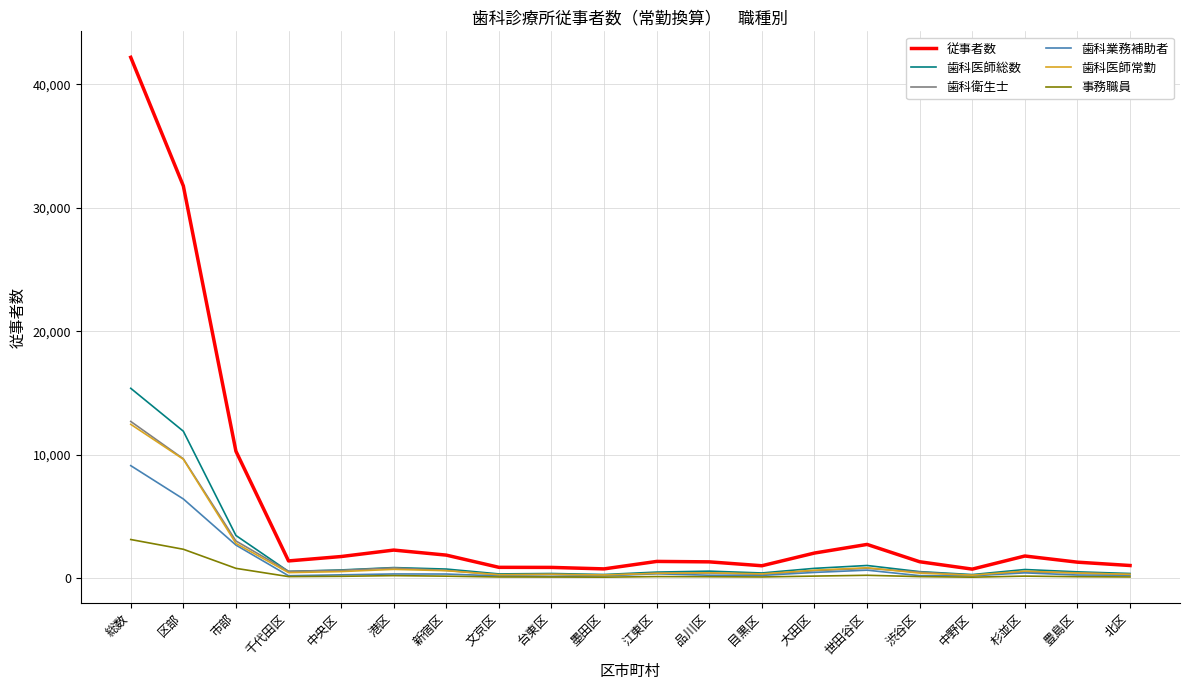

Which series has the largest total across all categories?

従事者数